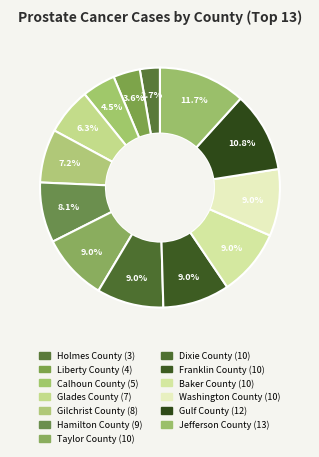

What is the change in value from Glades County to Gulf County?

+5